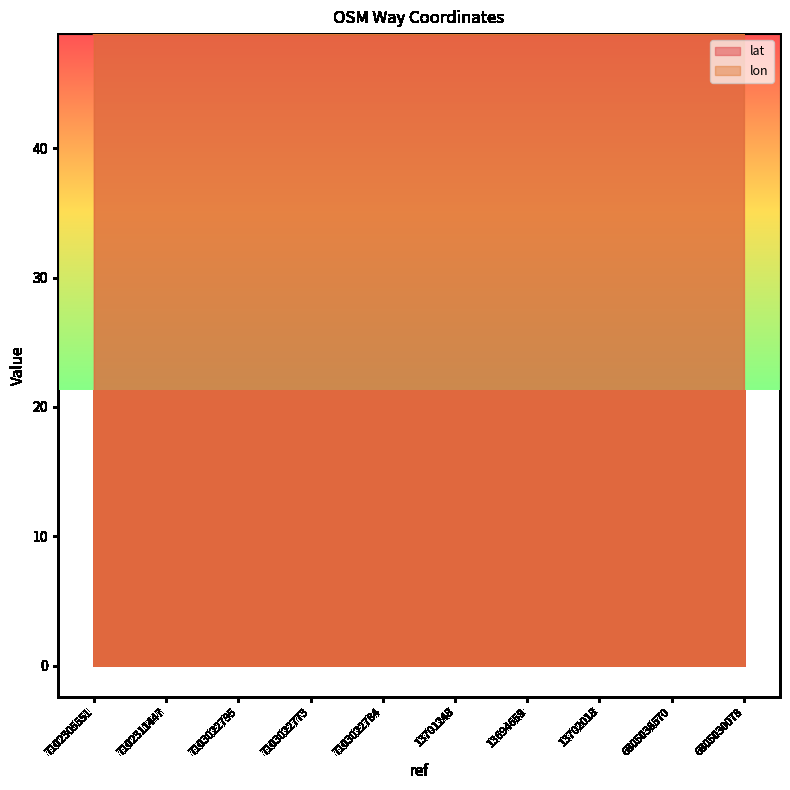

Count the lon values in the range 48 to 49.

10